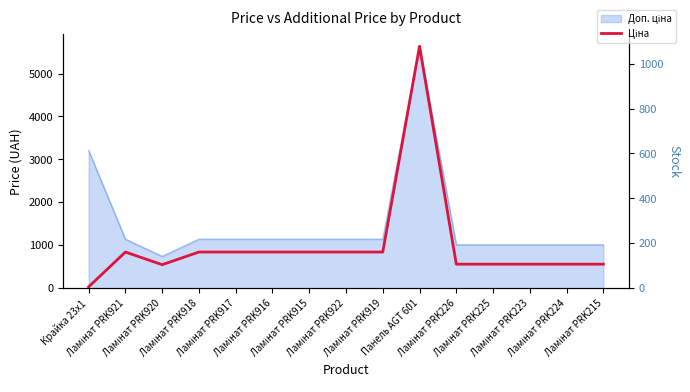

Which series has the largest total across all categories?

Ціна